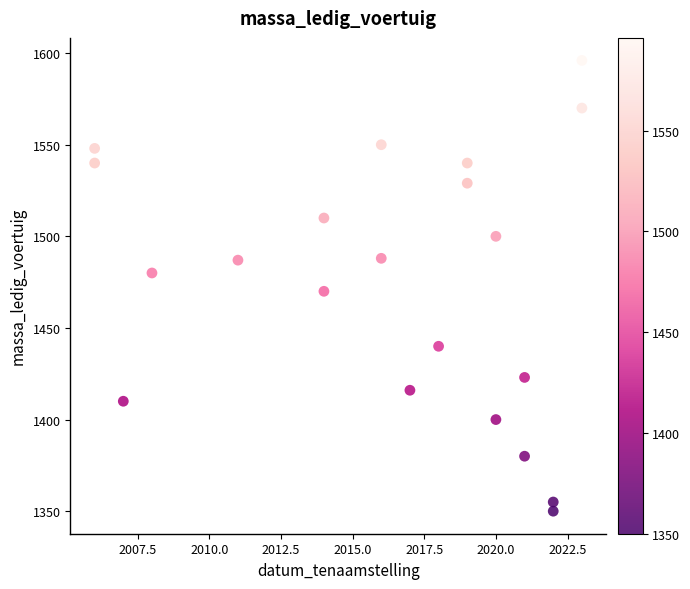

What Y value in the scatter plot is closest to 1473?

1470